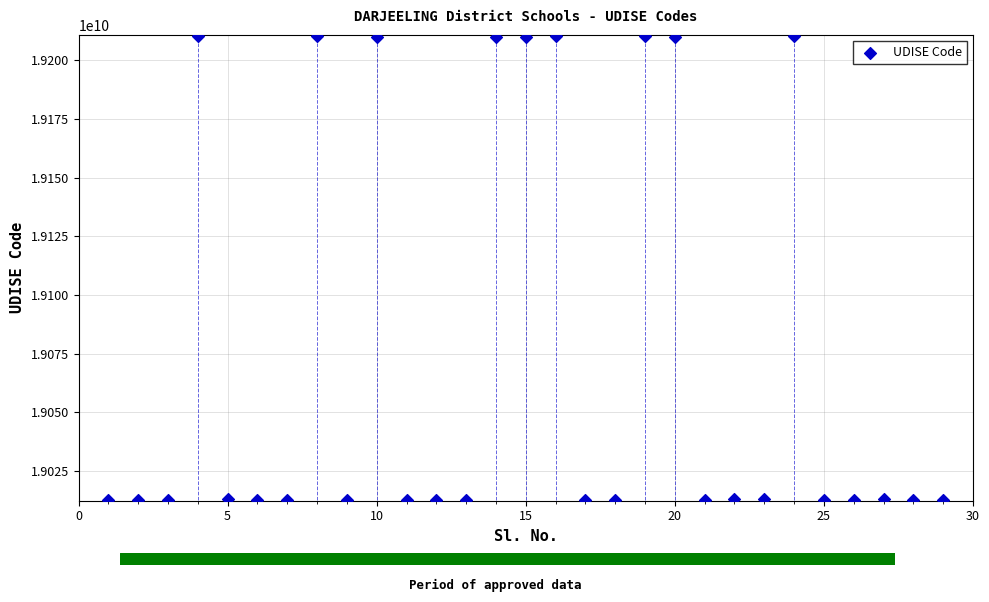

What is the range of X values (max minus min)?

28